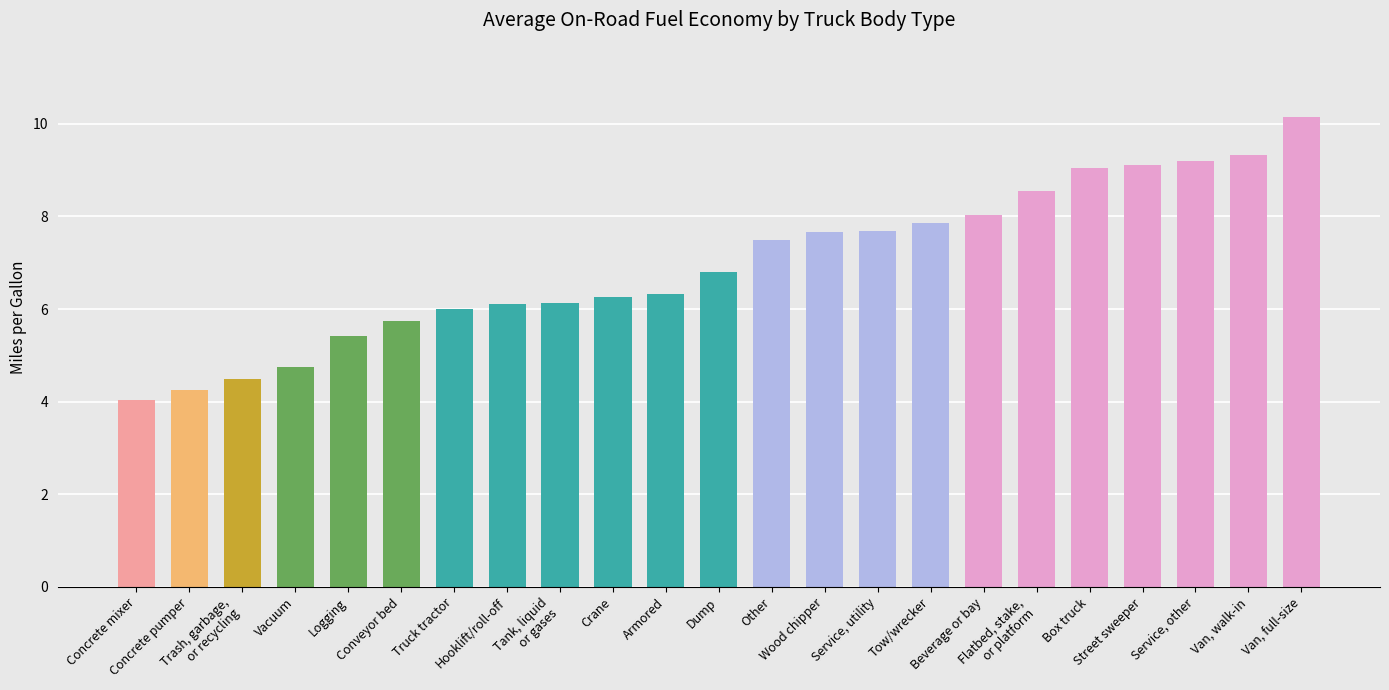

What is the sum of the values at Tank, liquid
or gases and Trash, garbage,
or recycling?

10.6